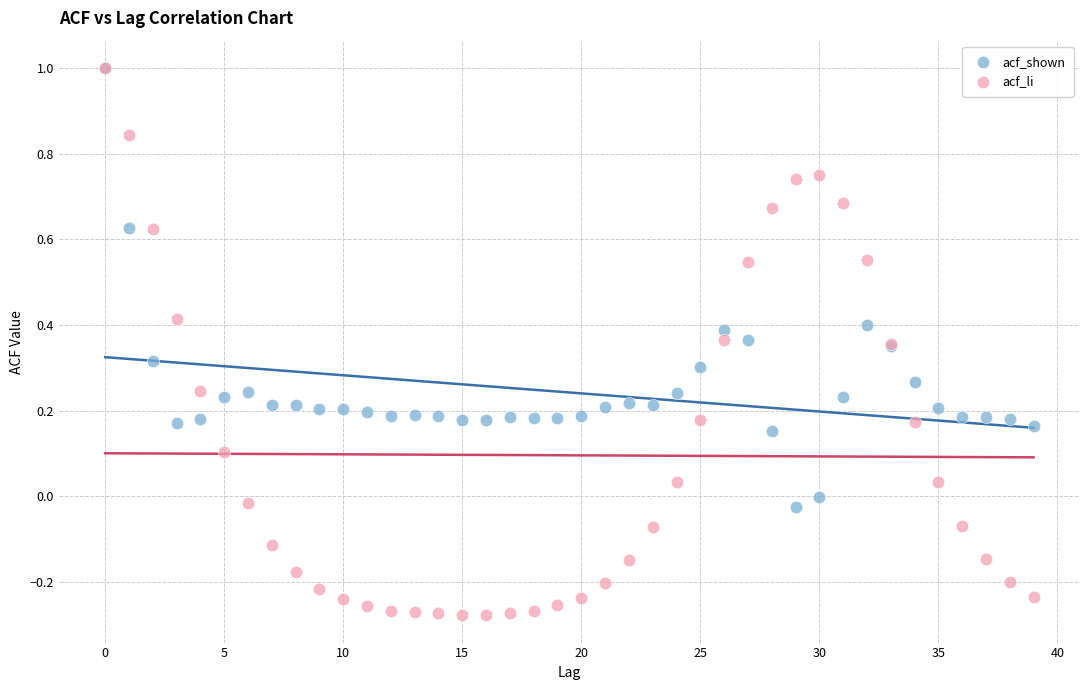

Which series contains the lowest Y value?

acf_li